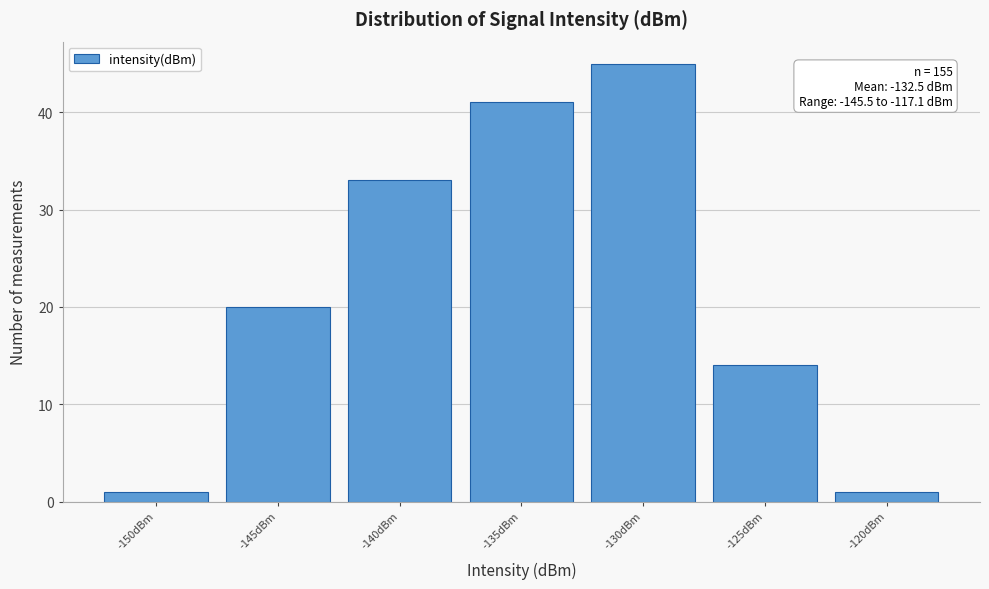

Reading right to left, transcribe all the data shown in this chart.

1	14	45	41	33	20	1